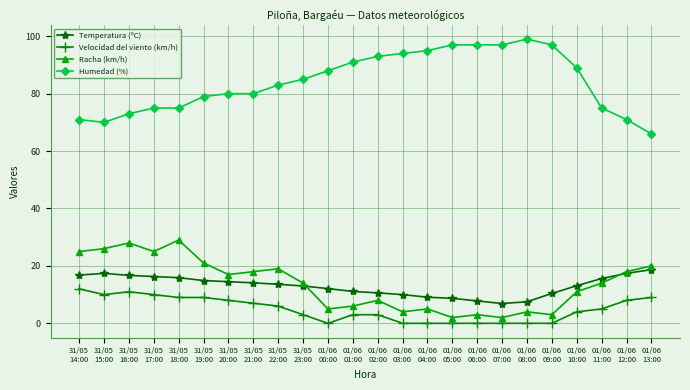

Rank the series by their maximum value, from lowest to highest.

Velocidad del viento (km/h), Temperatura (ºC), Racha (km/h), Humedad (%)